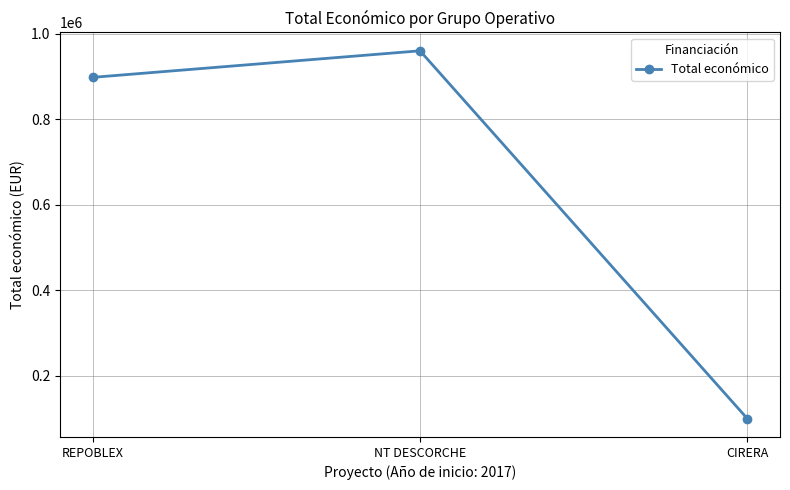

Read the value at REPOBLEX.

898245